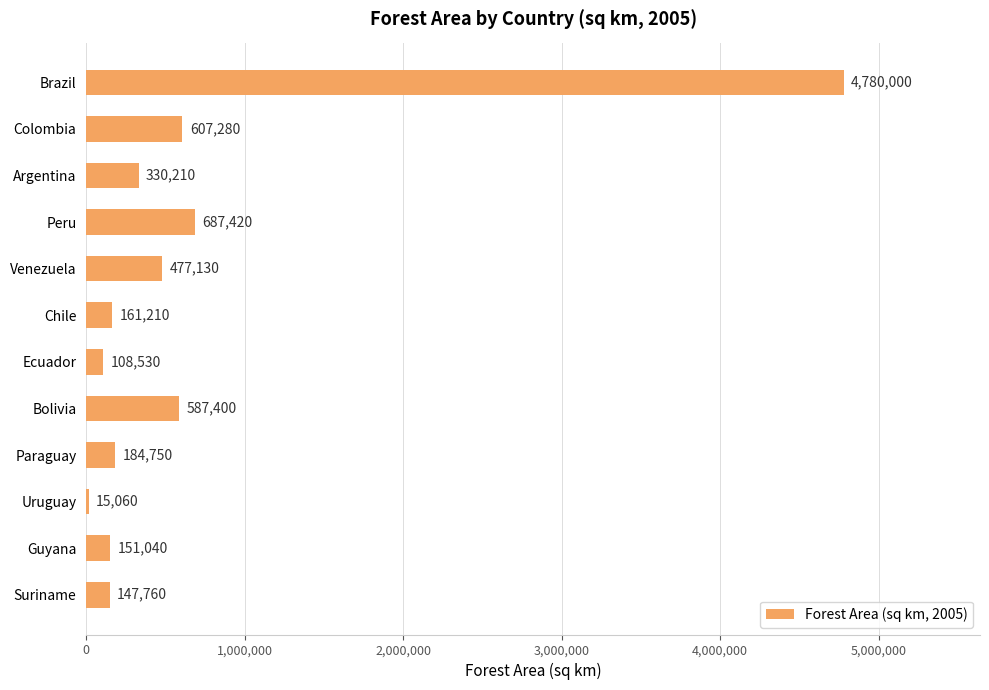

Are the bars horizontal?

Yes